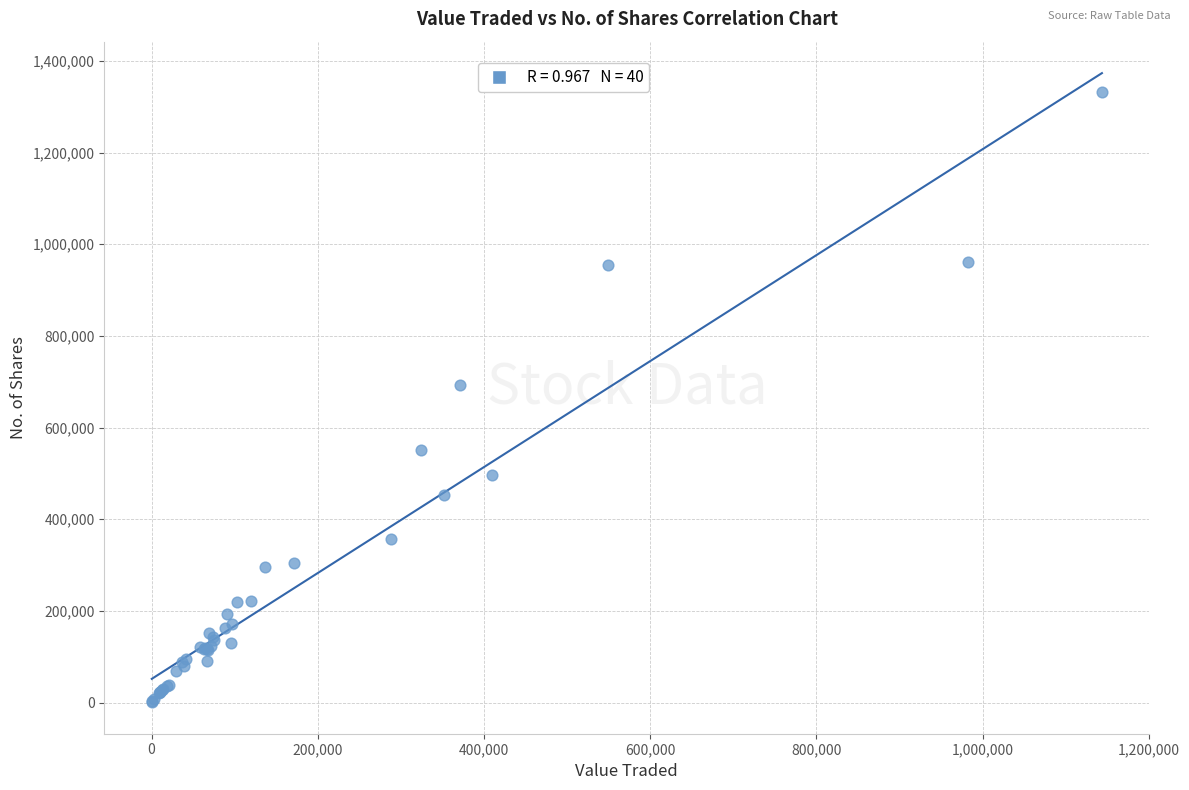

What Y value in the scatter plot is closest to 666734?

692597